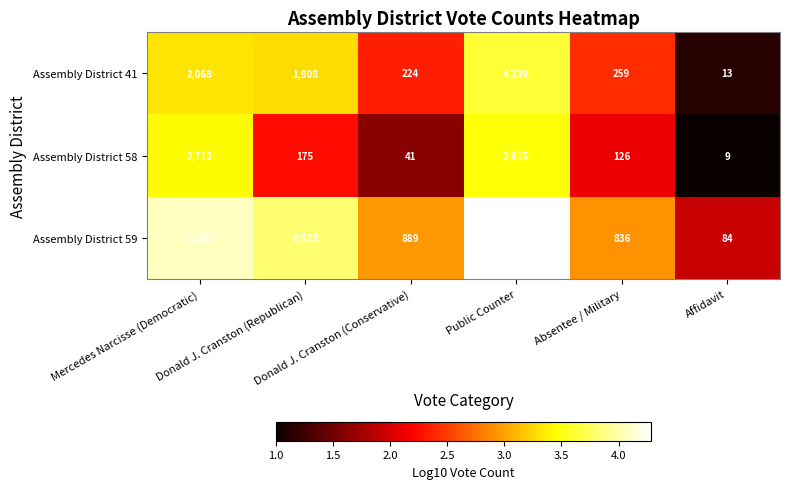

What is the sum of all Assembly District 58 values?

5978